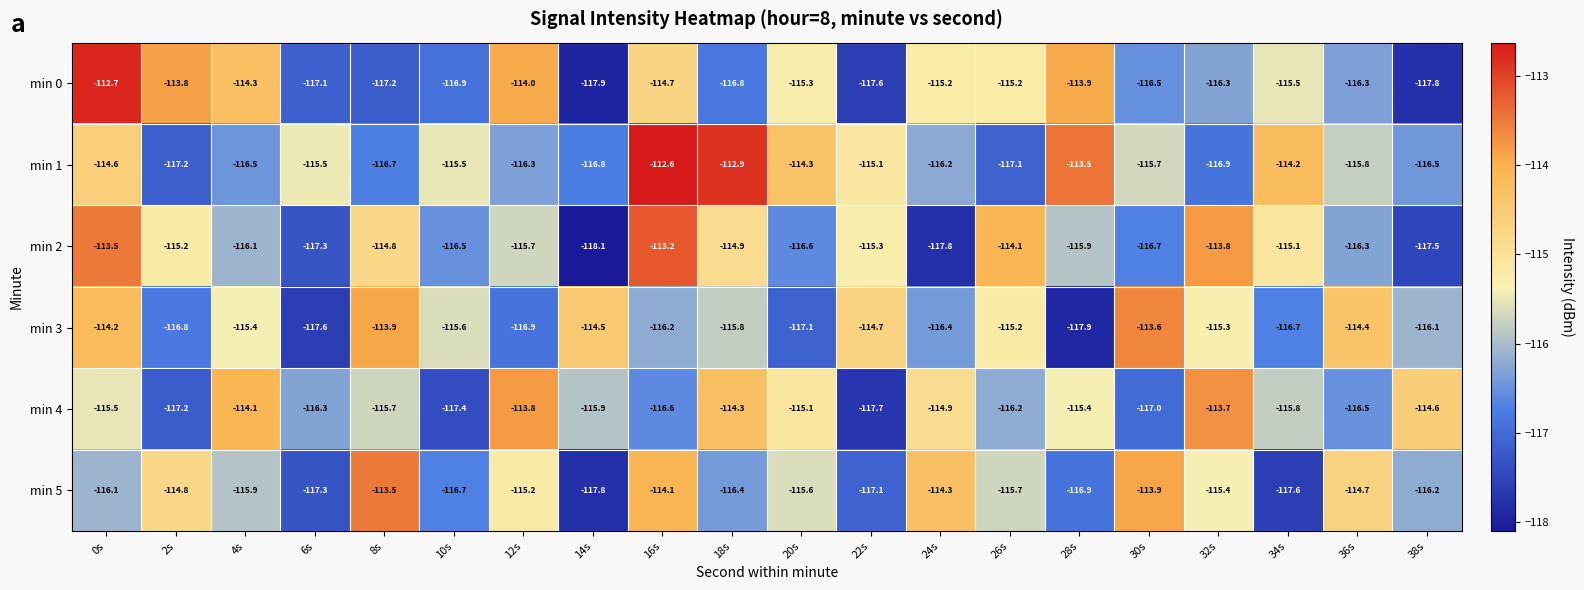

True or false: min 2 has a value of -164.7 at 4s.

False